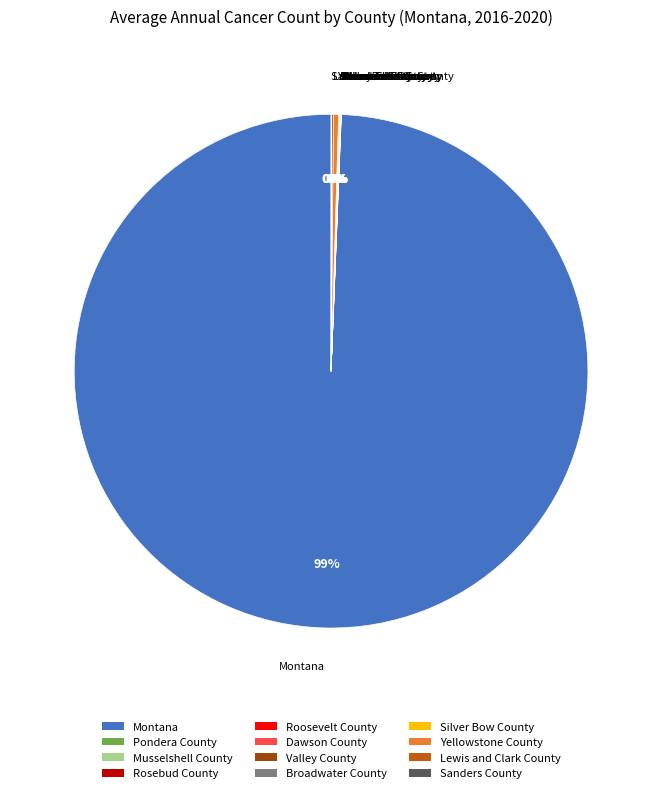

To the nearest percent, what is the average slice percentage?

8%